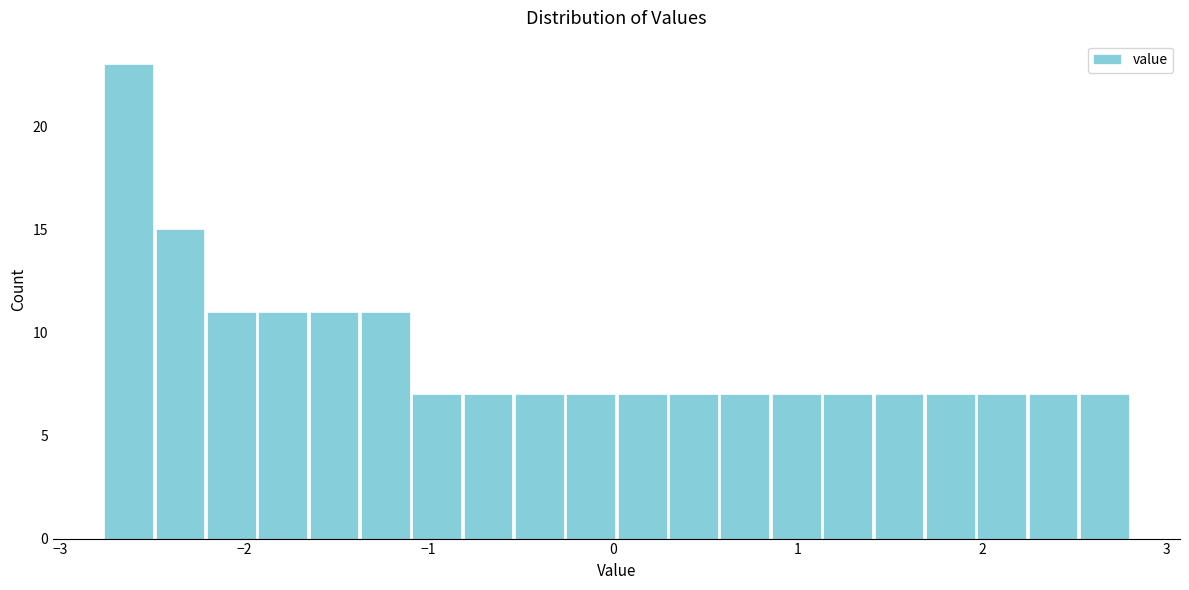

Read against the x-axis, roughly where is the centre of the tallest bar?

-2.6